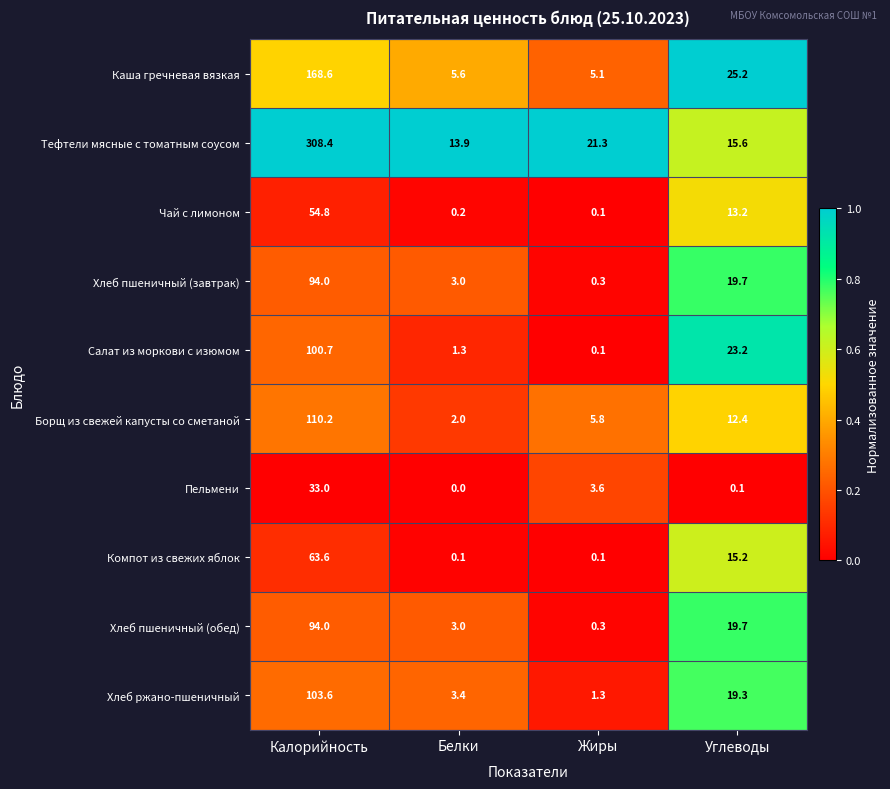

At which category is the sum across all series the highest?

Калорийность